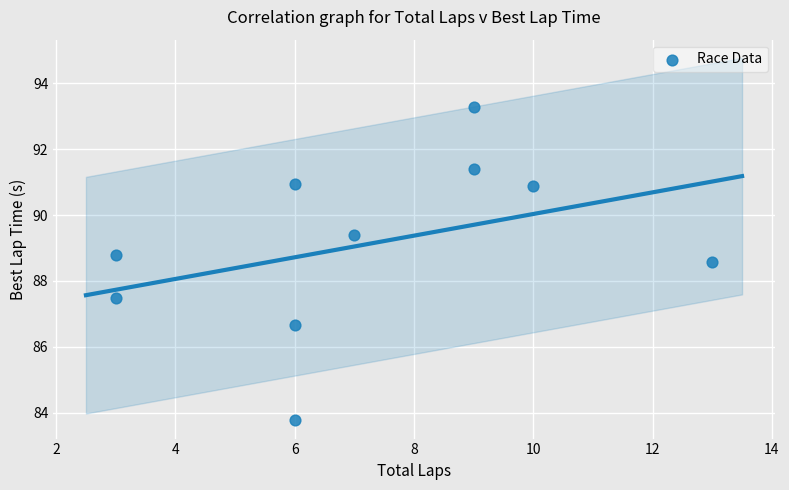

What is the average Y value?

89.1